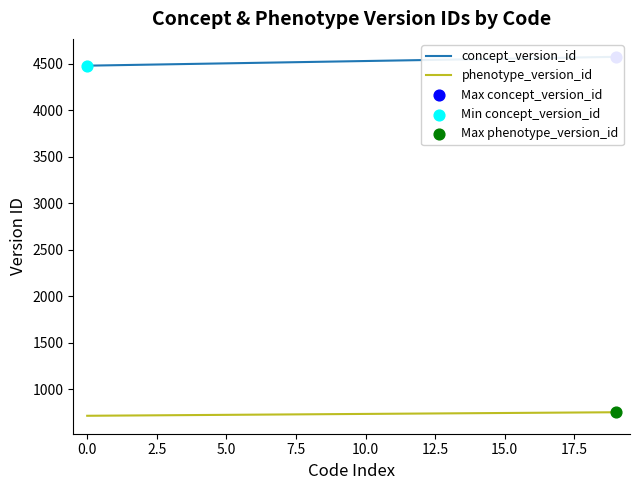

At which category is the sum across all series the highest?

19